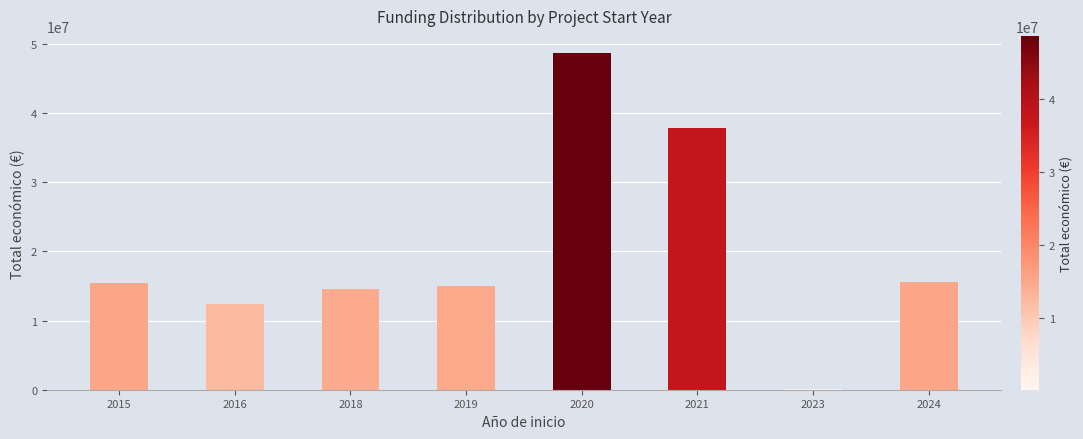

What is the ratio of the value at 2020 to the value at 2021?

1.3